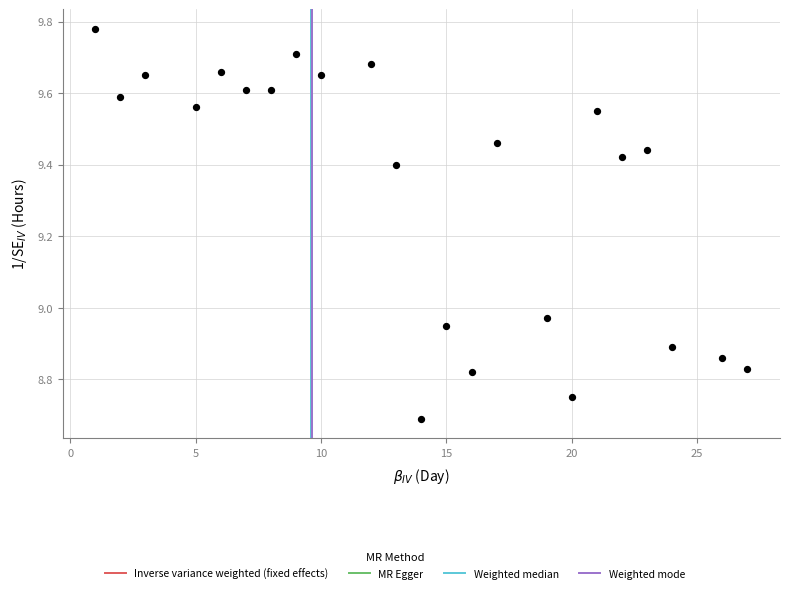

What is the range of Y values (max minus min)?

1.1